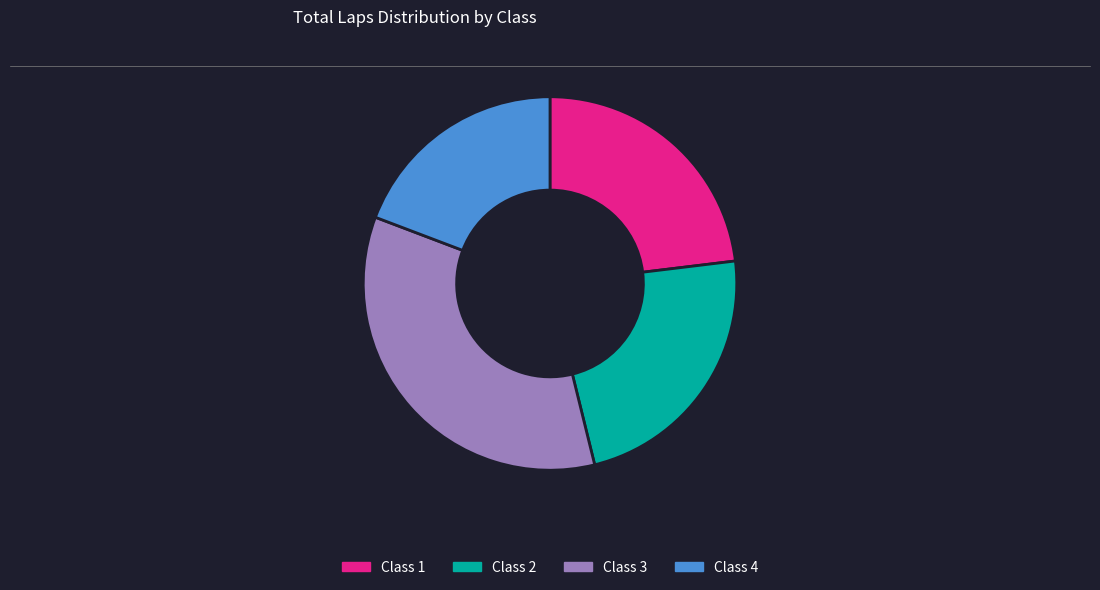

What is the largest slice in the pie chart?

Class 3